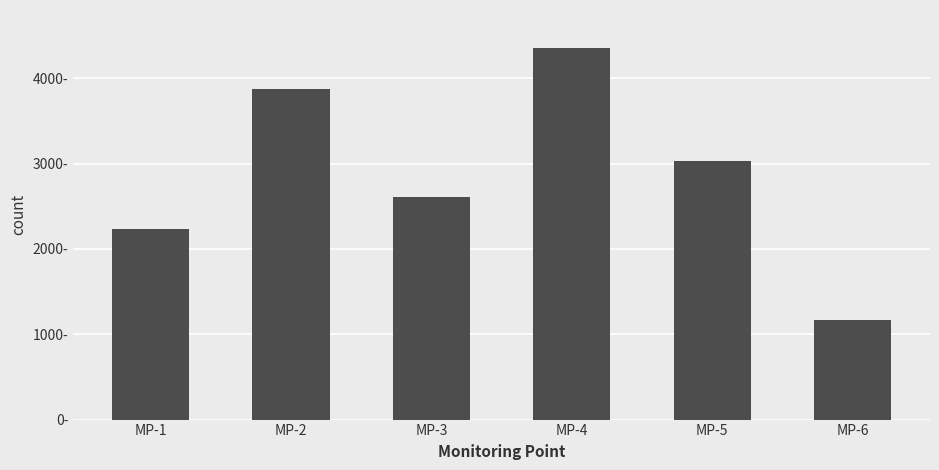

At which category does the chart reach its minimum across all series?

MP-6